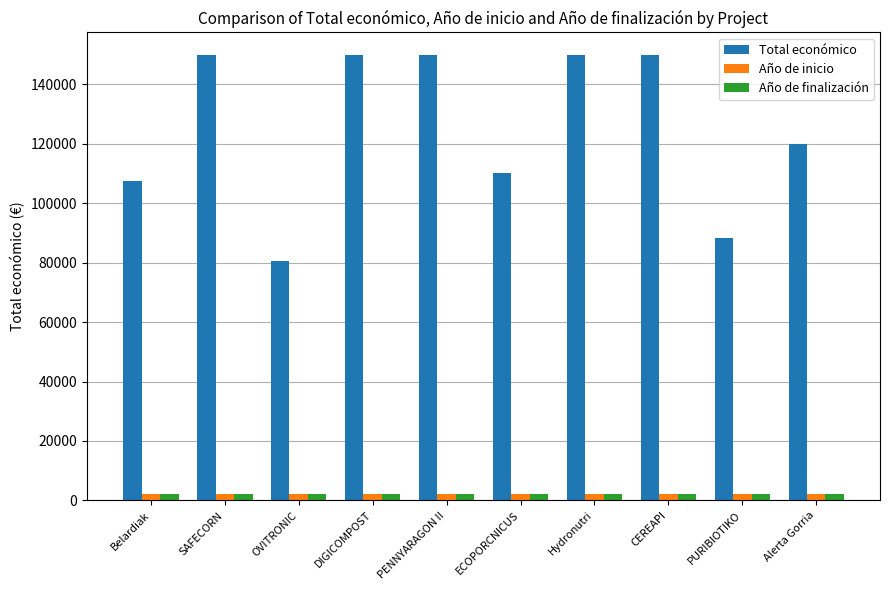

What is the label of the 4th bar from the right?

Hydronutri